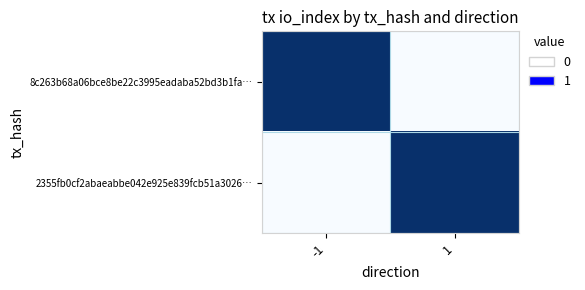

Count the number of categories in the chart.

2